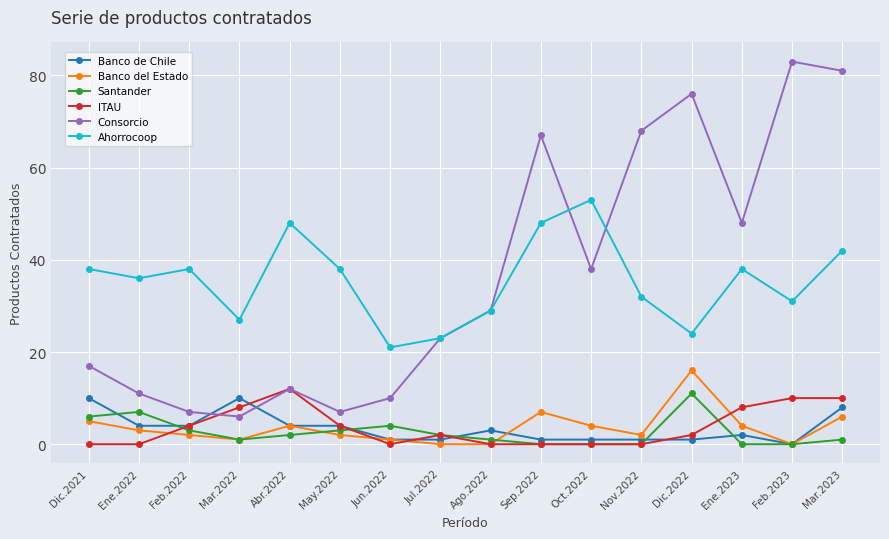

The ITAU series shows 10 at Mar.2023. True or false?

True